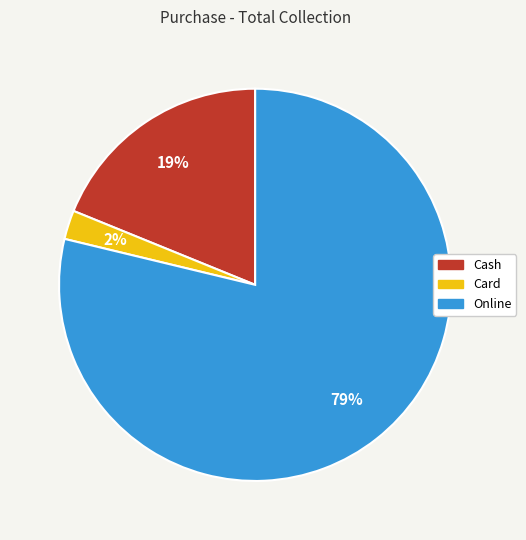

How many segments does this pie chart have?

3